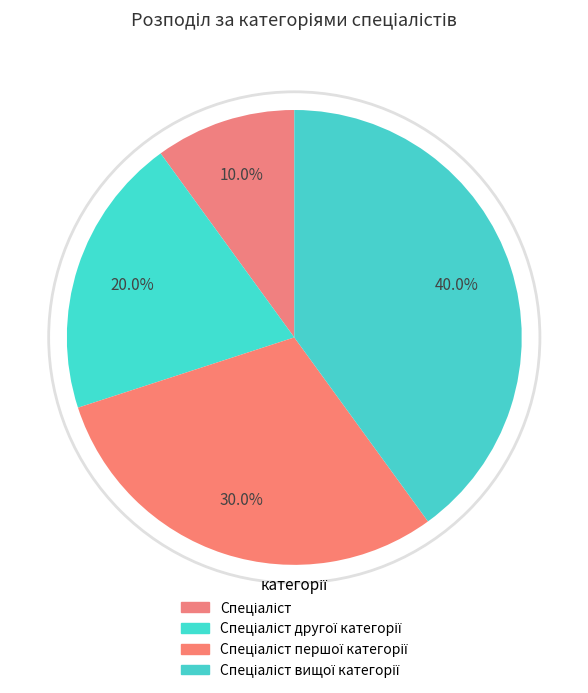

How many slices are in this pie chart?

4